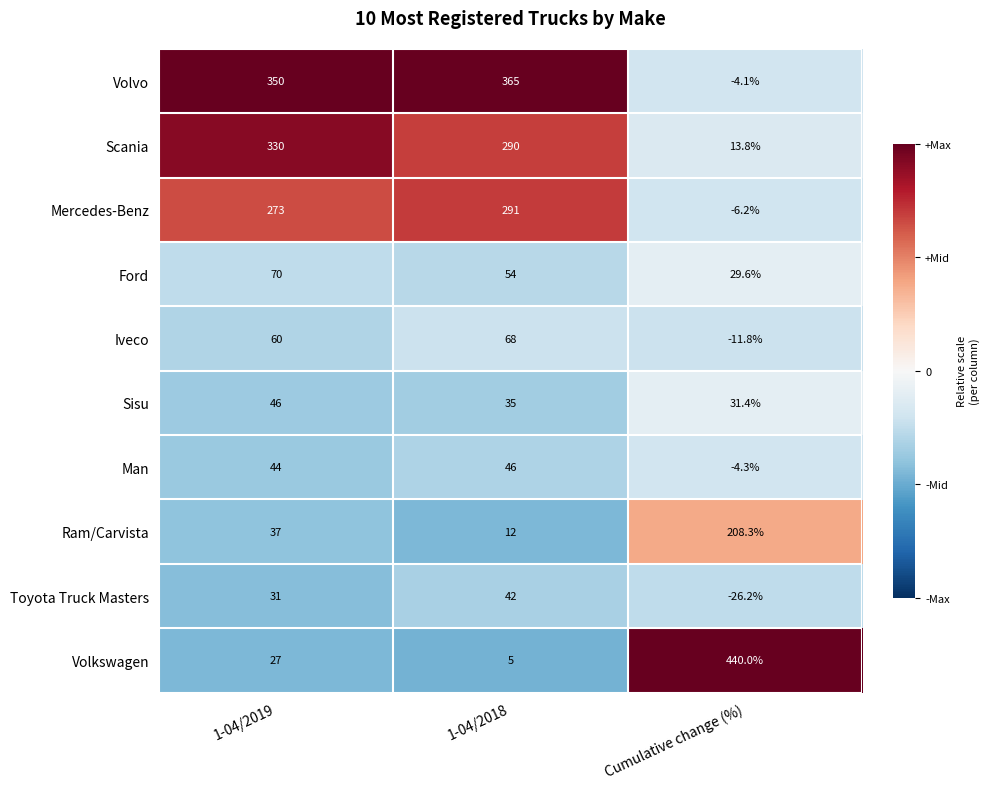

What is the sum of the Man values at 1-04/2018 and Cumulative change (%)?

41.7